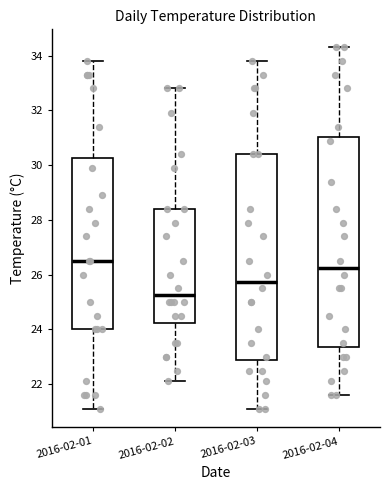

Where does the median line of the box for 2016-02-04 sit on the y-axis? The values are not printed on the chart, so give them approximately, as read against the axis.

26.2